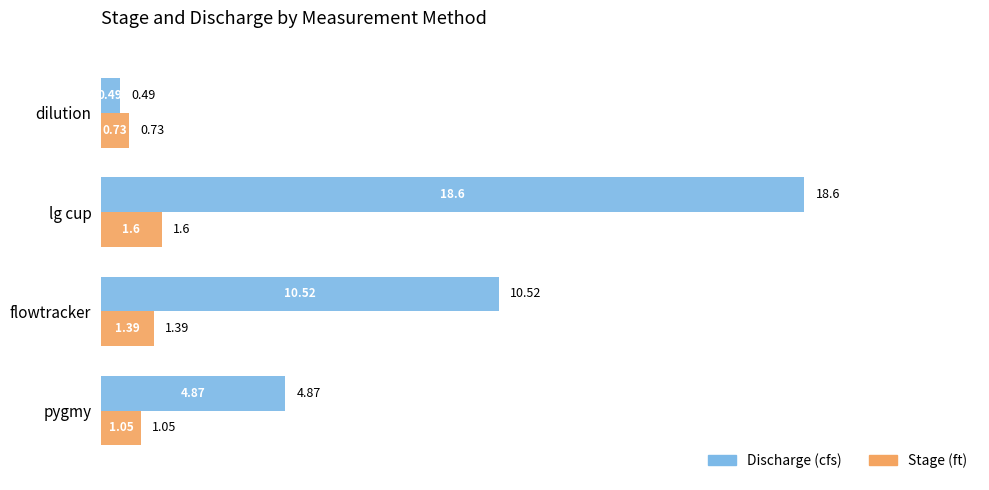

What is the average value of the Stage (ft) series?

1.2